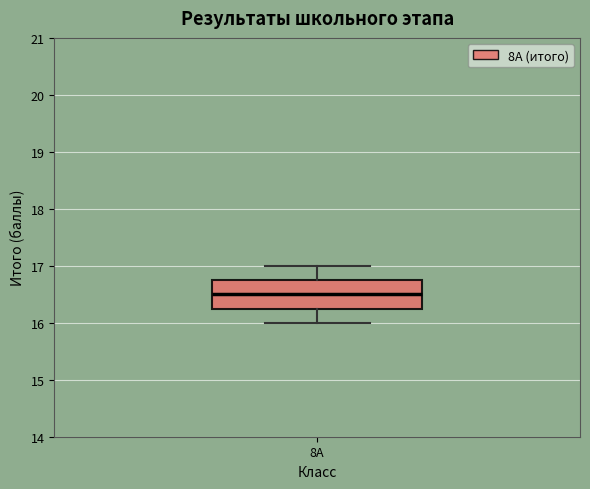

Transcribe this box plot: give where the median line is, the range the box spans, and where the two whiskers end, as read against the y-axis. The values are not printed on the chart, so give them approximately, as read against the axis.

median 16.5, box 16.3 to 16.8, whiskers 16.0 to 17.0